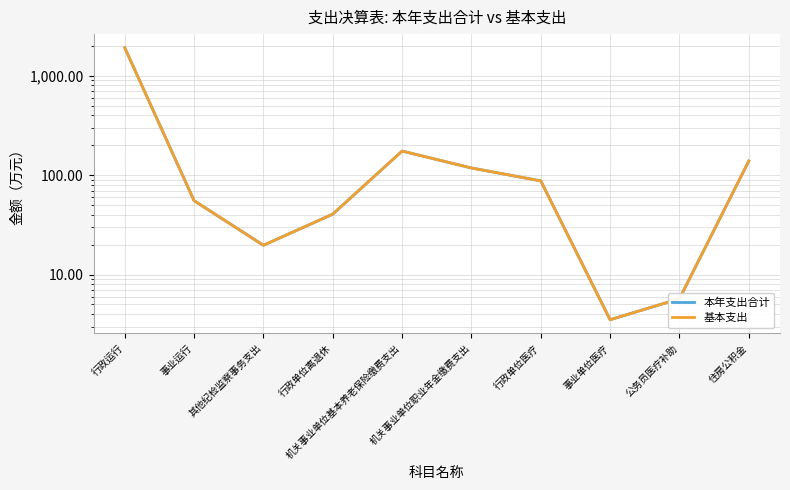

How many data points in 基本支出 are less than 87?

5